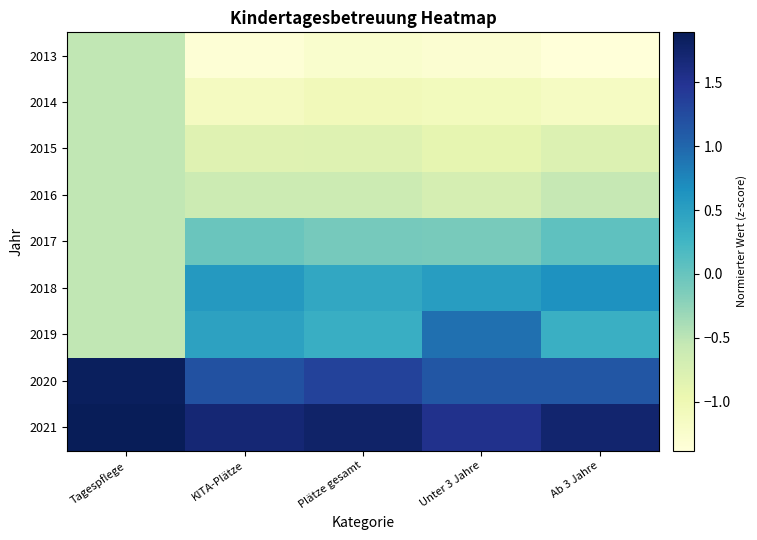

Reading left to right, extract all data points from this chart.

2013: Tagespflege=-0.5	KITA-Plätze=-1.3	Plätze gesamt=-1.3	Unter 3 Jahre=-1.3	Ab 3 Jahre=-1.4
2014: Tagespflege=-0.5	KITA-Plätze=-1.1	Plätze gesamt=-1.1	Unter 3 Jahre=-1.1	Ab 3 Jahre=-1.2
2015: Tagespflege=-0.5	KITA-Plätze=-0.8	Plätze gesamt=-0.8	Unter 3 Jahre=-0.9	Ab 3 Jahre=-0.8
2016: Tagespflege=-0.5	KITA-Plätze=-0.6	Plätze gesamt=-0.6	Unter 3 Jahre=-0.7	Ab 3 Jahre=-0.6
2017: Tagespflege=-0.5	KITA-Plätze=-0.0	Plätze gesamt=-0.1	Unter 3 Jahre=-0.1	Ab 3 Jahre=0.1
2018: Tagespflege=-0.5	KITA-Plätze=0.6	Plätze gesamt=0.4	Unter 3 Jahre=0.5	Ab 3 Jahre=0.6
2019: Tagespflege=-0.5	KITA-Plätze=0.5	Plätze gesamt=0.3	Unter 3 Jahre=0.9	Ab 3 Jahre=0.3
2020: Tagespflege=1.8	KITA-Plätze=1.2	Plätze gesamt=1.3	Unter 3 Jahre=1.1	Ab 3 Jahre=1.1
2021: Tagespflege=1.9	KITA-Plätze=1.7	Plätze gesamt=1.8	Unter 3 Jahre=1.5	Ab 3 Jahre=1.7